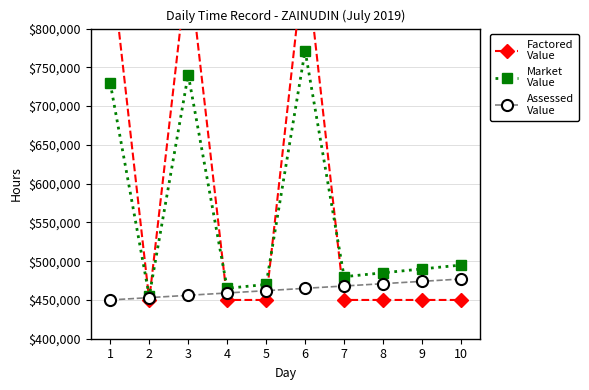

Where do Assessed
Value and Factored
Value first cross each other?

1 and 2